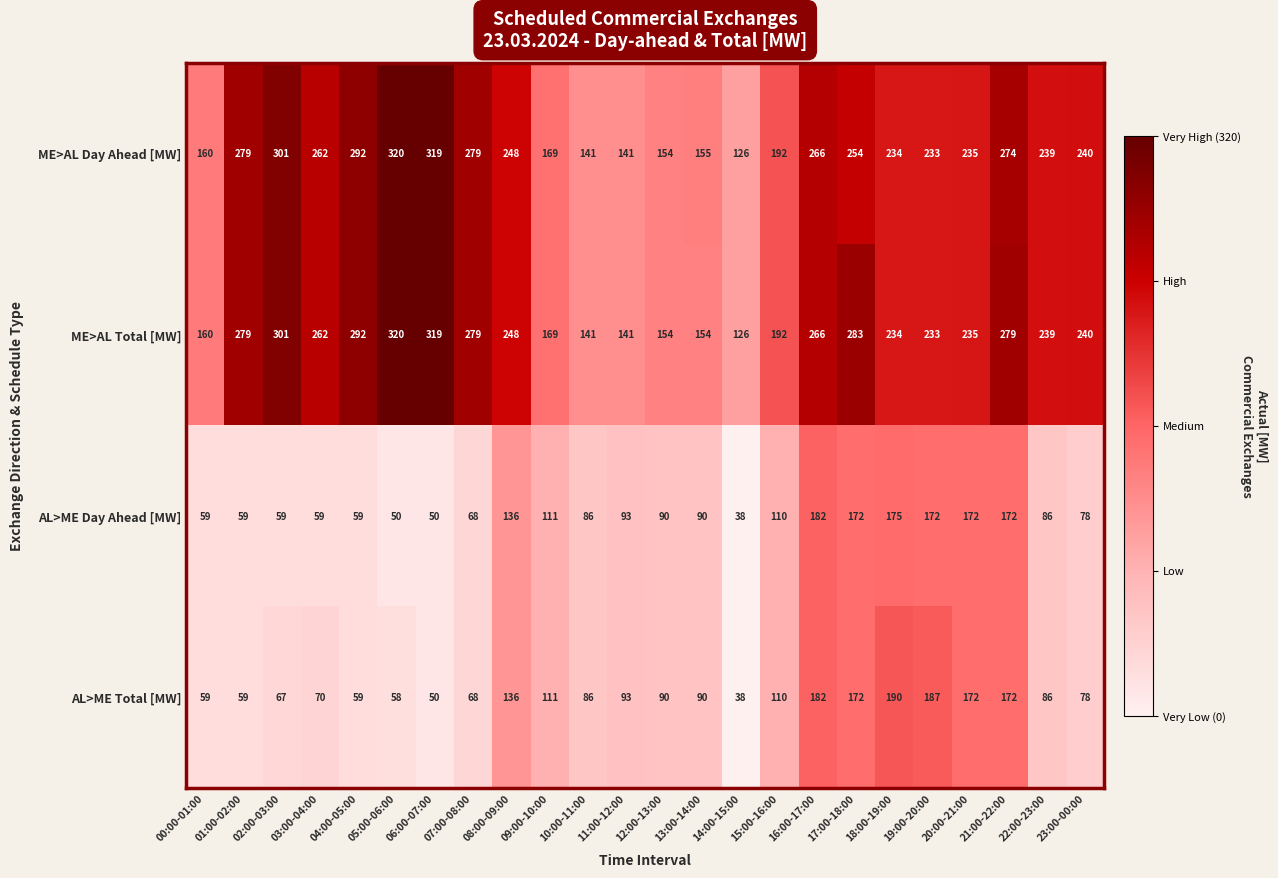

At which category does the chart reach its minimum across all series?

14:00-15:00